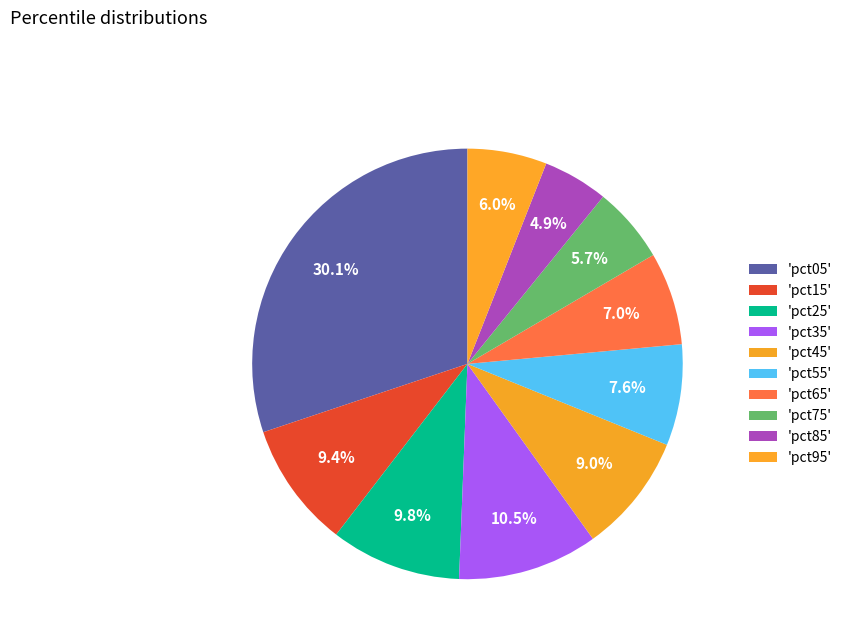

Which category has the biggest portion of the pie?

pct05